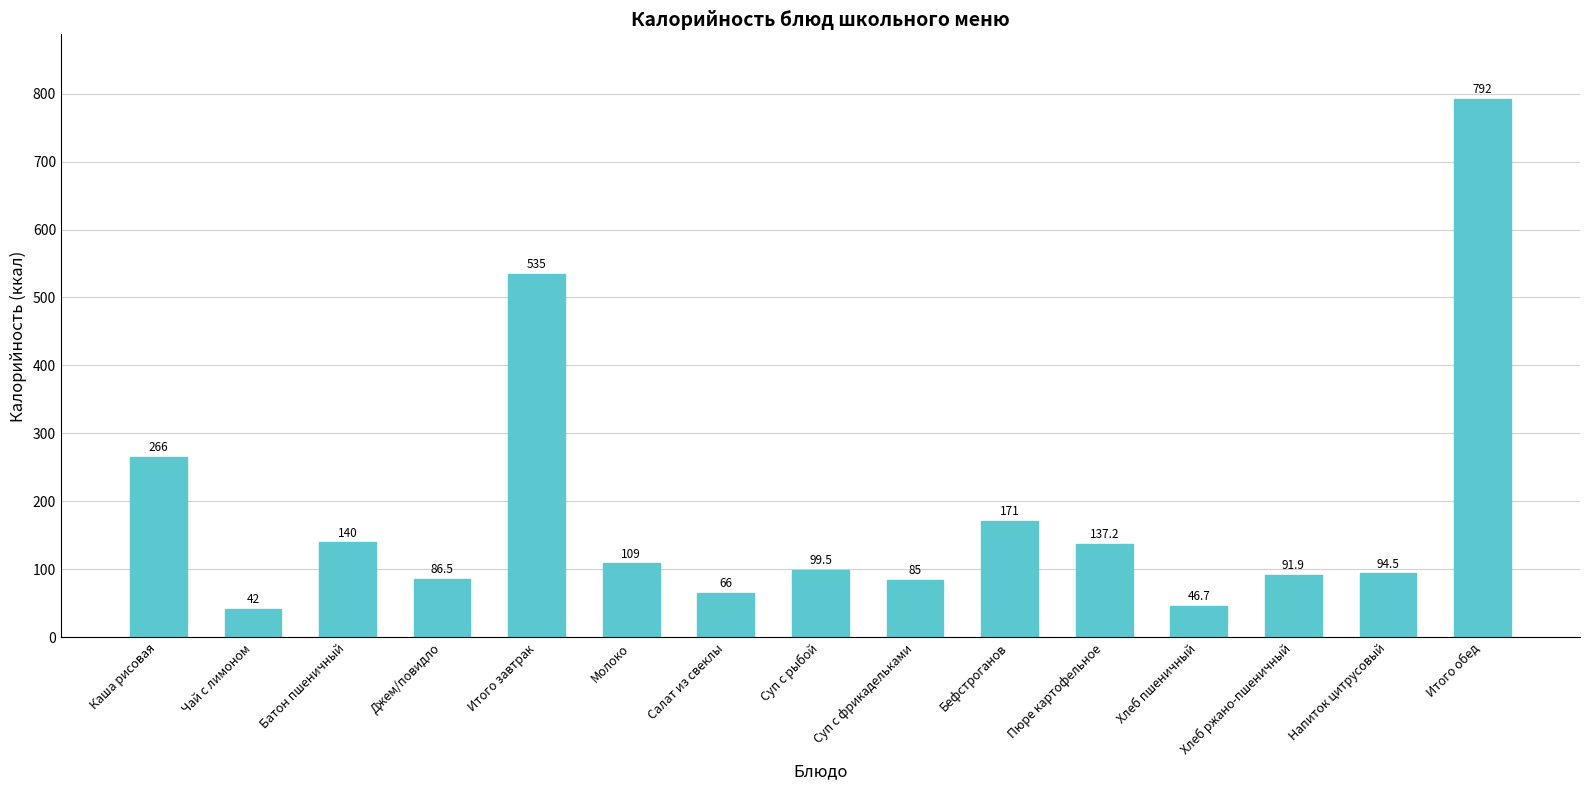

Is it true that the value at Пюре картофельное is 137.2?

True